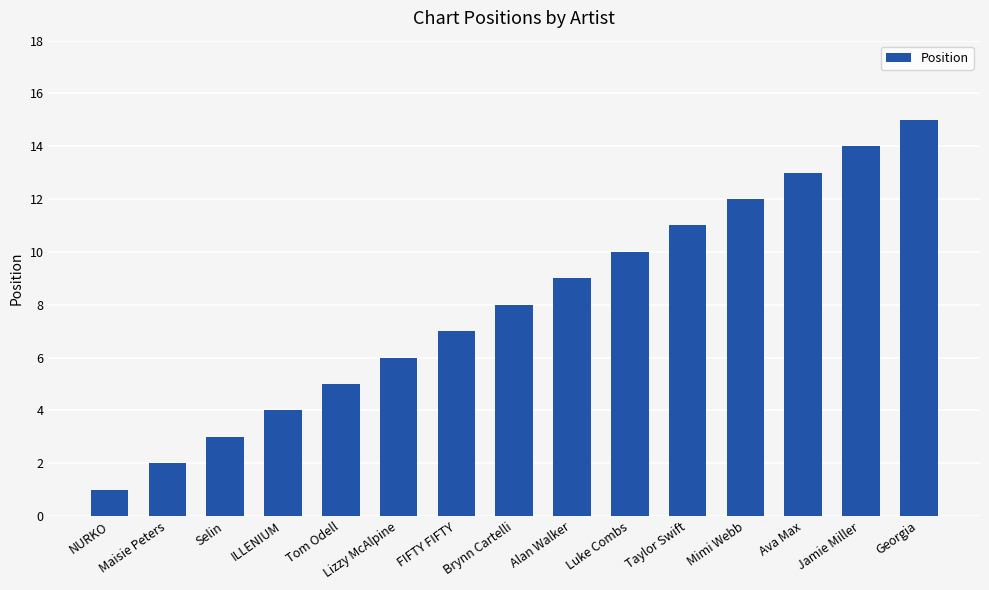

How many bars are there in total?

15